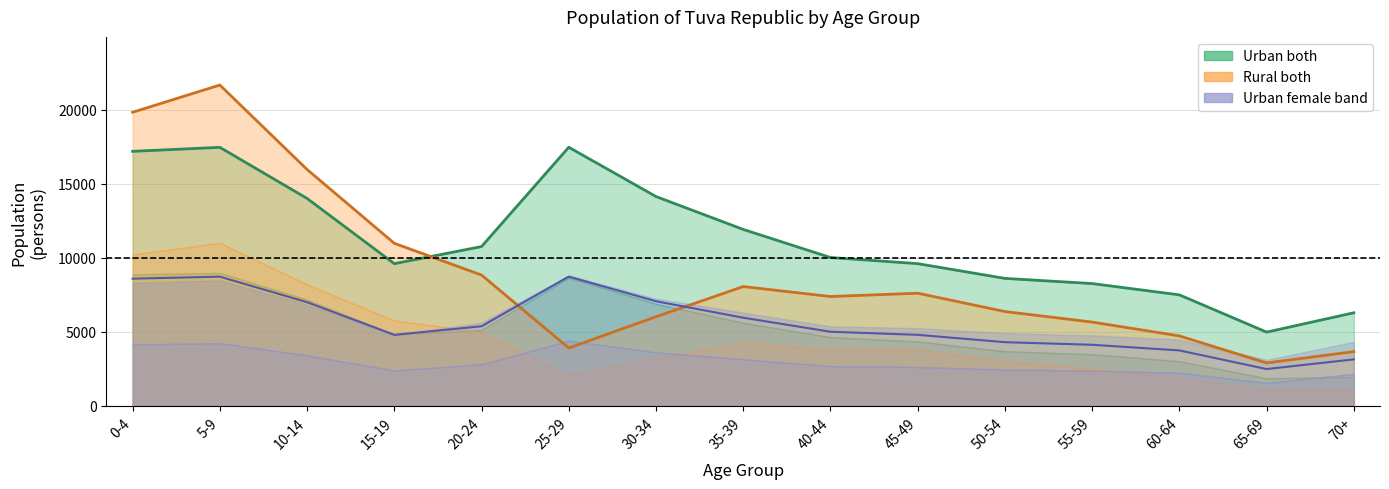

Reading left to right, transcribe all the data shown in this chart.

Urban both line: 17191.0	17462.0	14011.0	9607.0	10762.0	17467.0	14140.0	11919.0	10024.0	9609.0	8614.0	8265.0	7502.0	4987.0	6293.0
Rural both line: 19829.0	21667.0	15966.0	10982.0	8840.0	3915.0	6025.0	8063.0	7390.0	7614.0	6376.0	5665.0	4730.0	2904.0	3673.0
Urban avg line: 8595.5	8731.0	7005.5	4803.5	5381.0	8733.5	7070.0	5959.5	5012.0	4804.5	4307.0	4132.5	3751.0	2493.5	3146.5